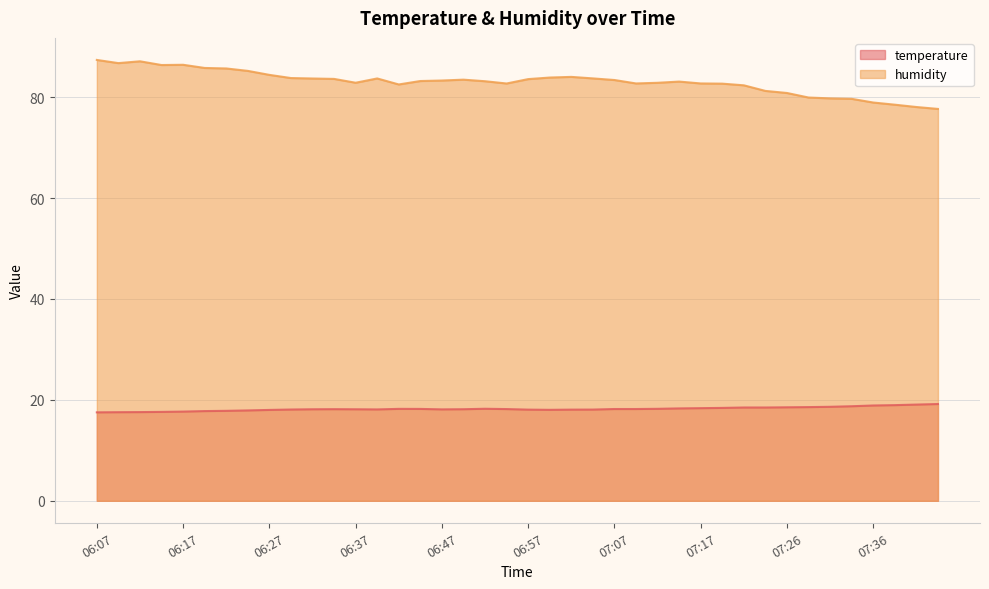

Is it true that humidity equals 129.5 at 07:22?

False